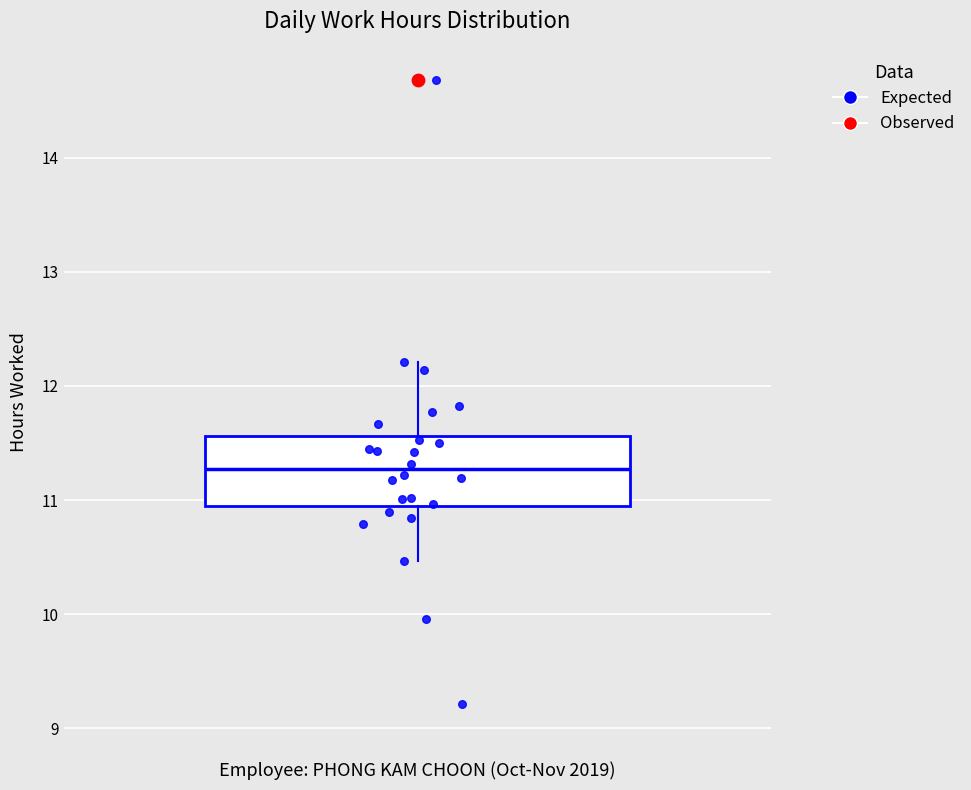

Where is the upper edge of the box on the y-axis? The values are not printed on the chart, so give them approximately, as read against the axis.

11.6